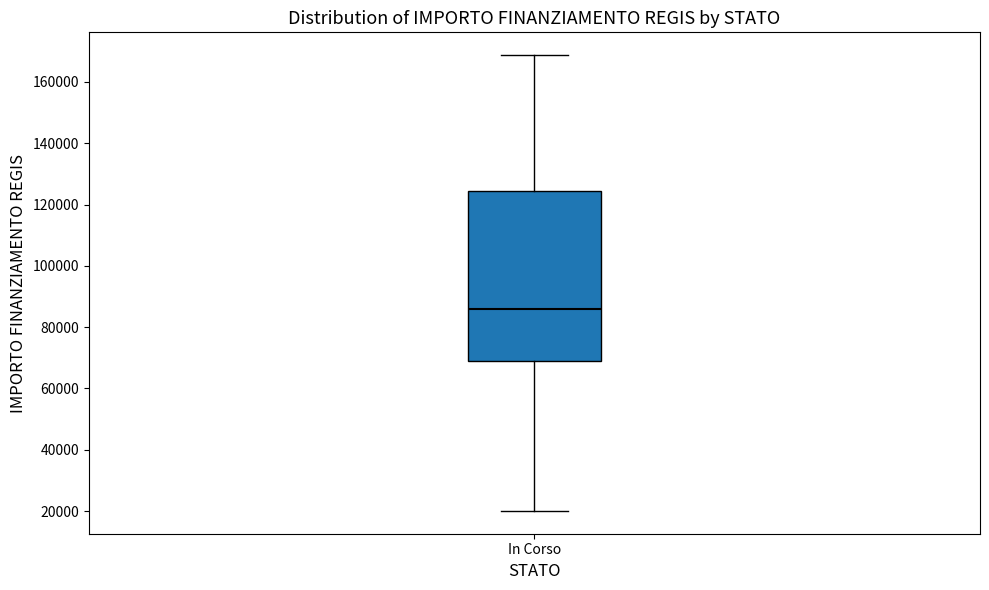

Where does the lower whisker of the box for In Corso end on the y-axis? The values are not printed on the chart, so give them approximately, as read against the axis.

20000